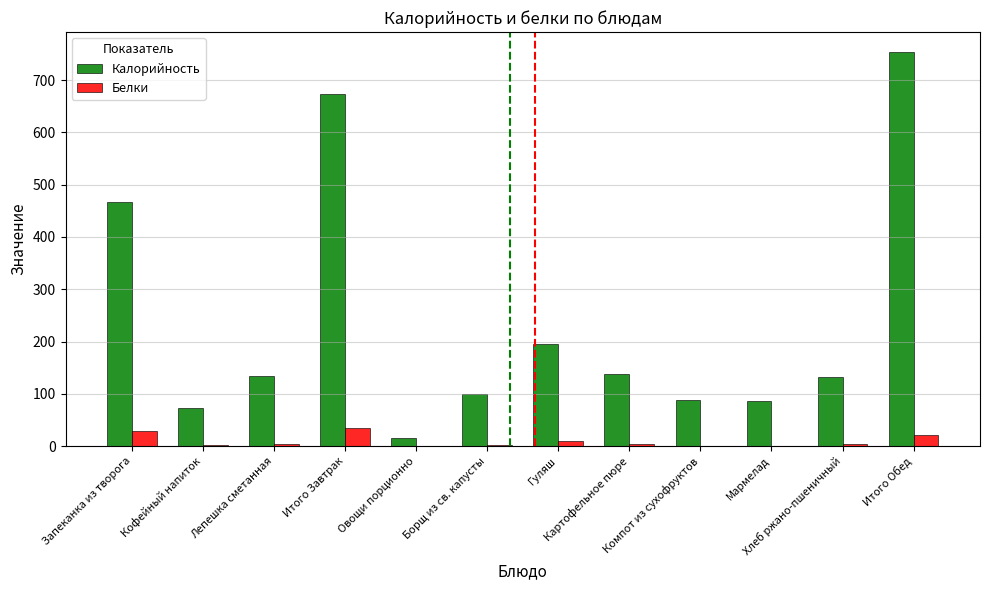

How many data points in Белки are above 3?

6